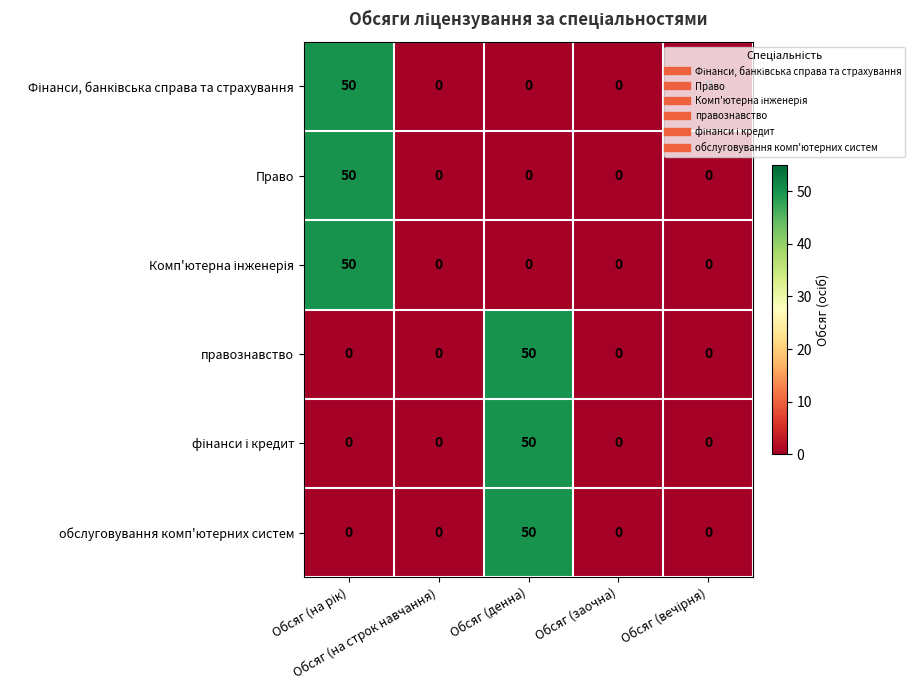

What is the difference between the maximum and minimum values in the Право series?

50